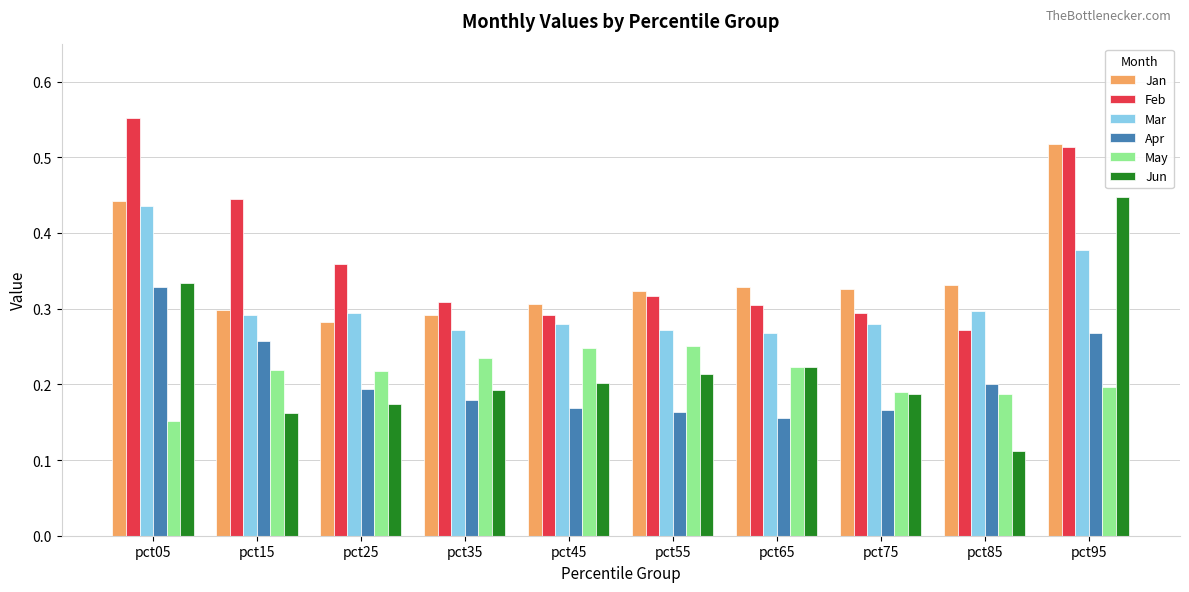

How many series are shown in this chart?

6